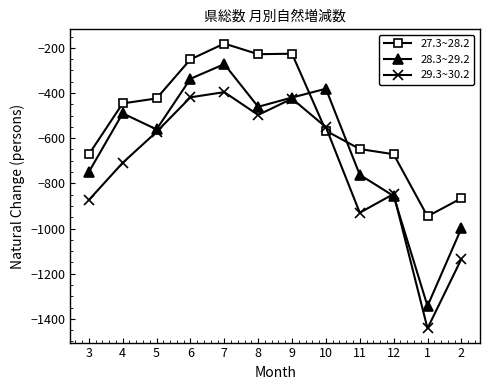

What is the average value of the 27.3~28.2 series?

-510